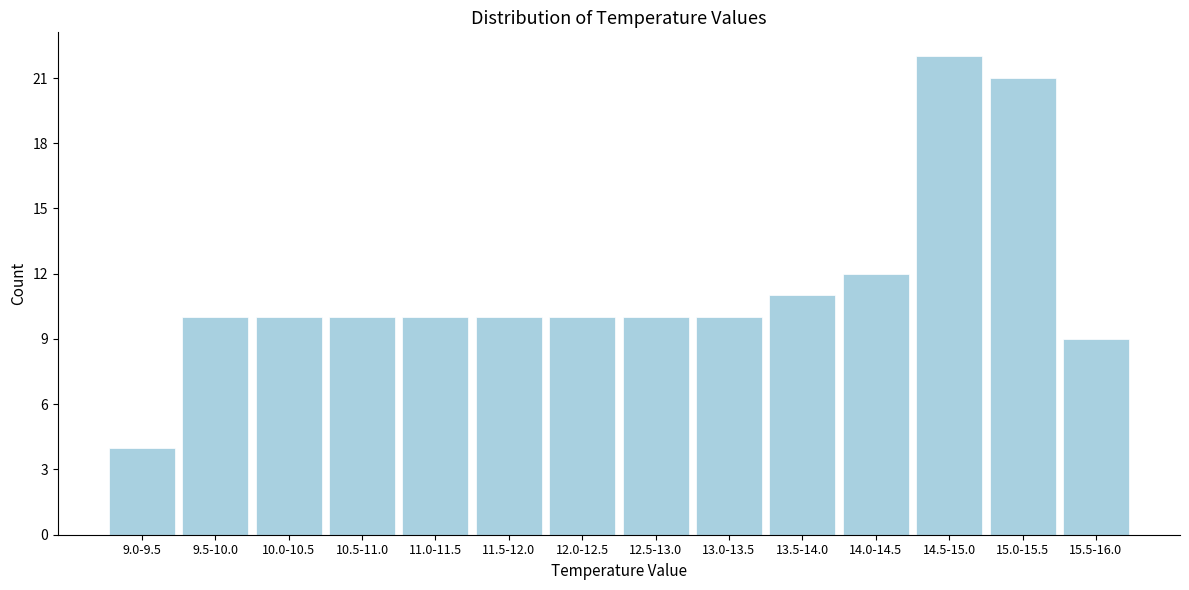

Reading left to right, extract all data points from this chart.

4	10	10	10	10	10	10	10	10	11	12	22	21	9